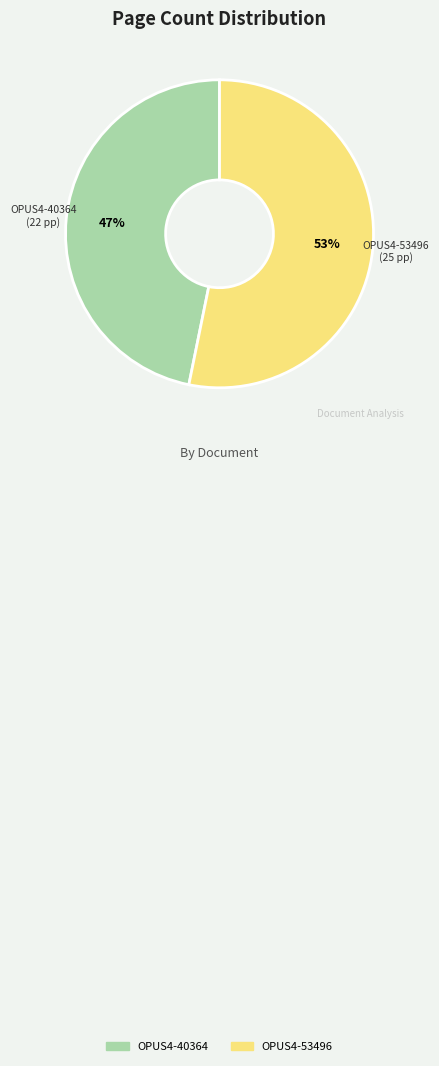

Between OPUS4-53496 and OPUS4-40364, which is larger?

OPUS4-53496